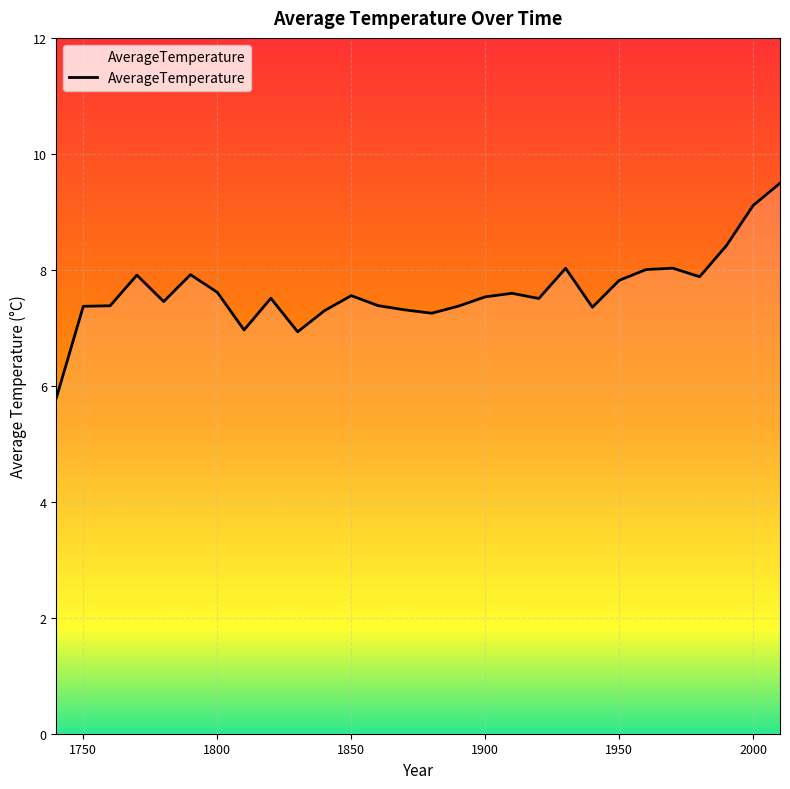

What is the greatest value displayed?

9.5